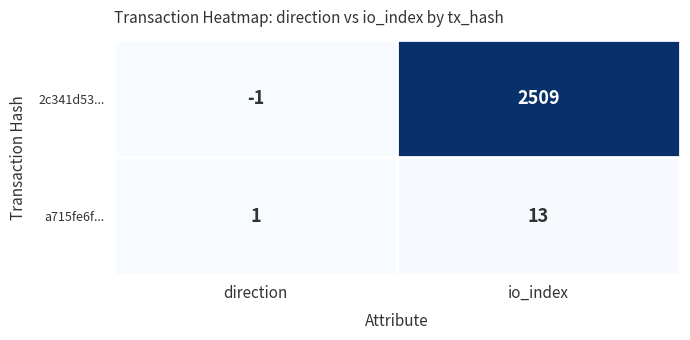

Reading right to left, extract all data points from this chart.

2c341d53...: io_index=2509	direction=-1
a715fe6f...: io_index=13	direction=1